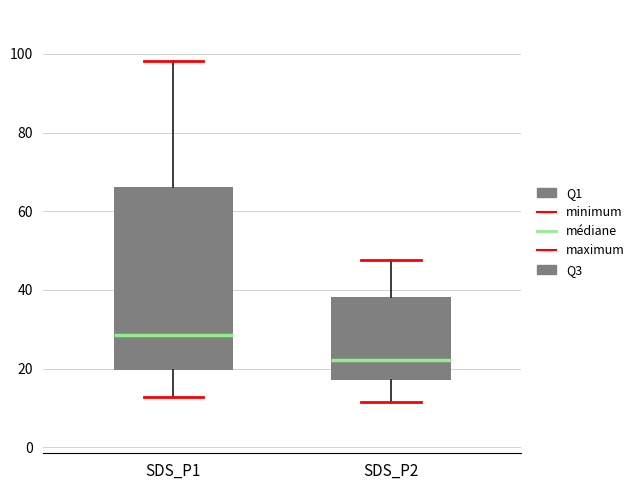

Which box has the lowest median line?

SDS_P2